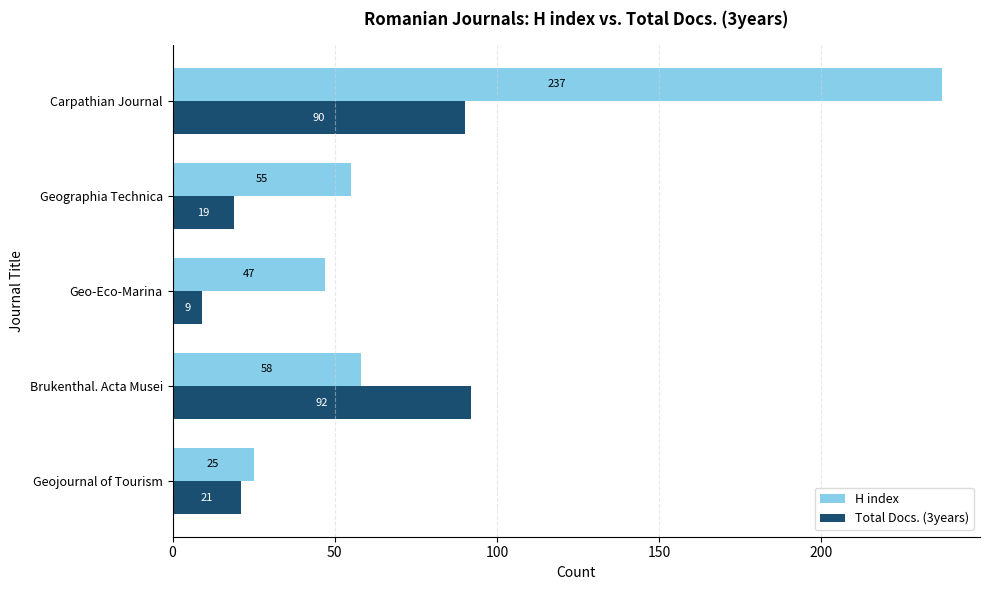

List the labels in order of H index value, smallest first.

Geojournal of Tourism, Geo-Eco-Marina, Geographia Technica, Brukenthal. Acta Musei, Carpathian Journal